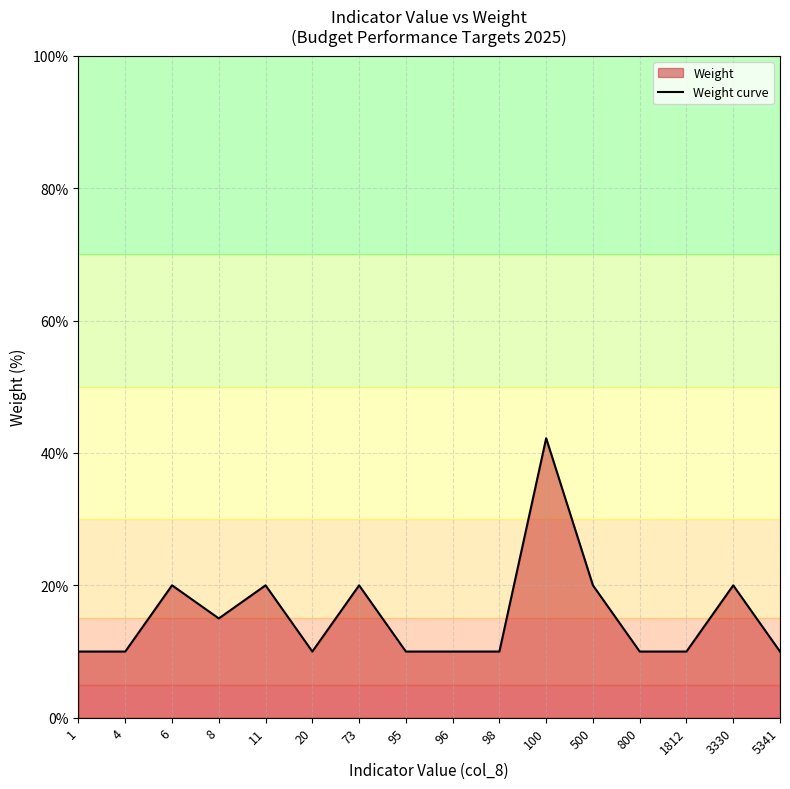

Which has a higher value, 5341 or 8?

8